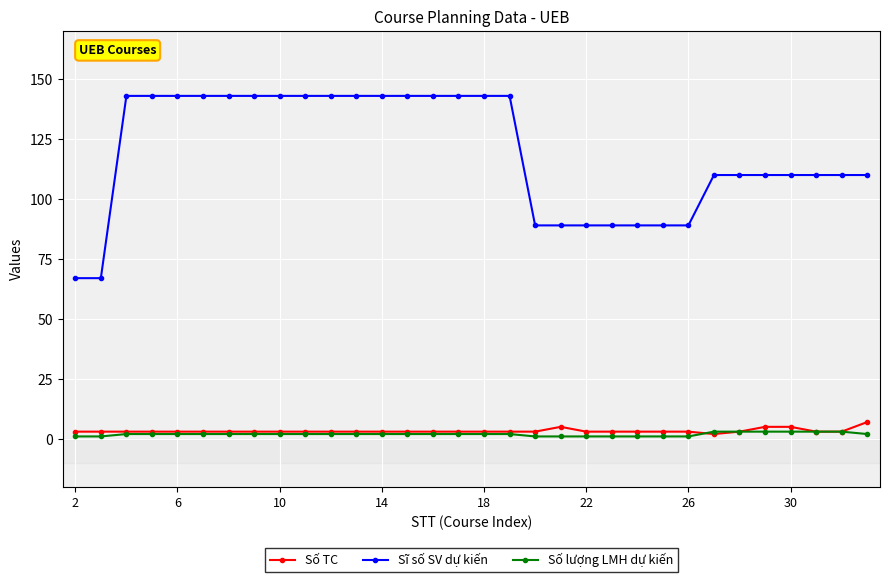

True or false: Sĩ số SV dự kiến and Số lượng LMH dự kiến intersect in this chart.

False